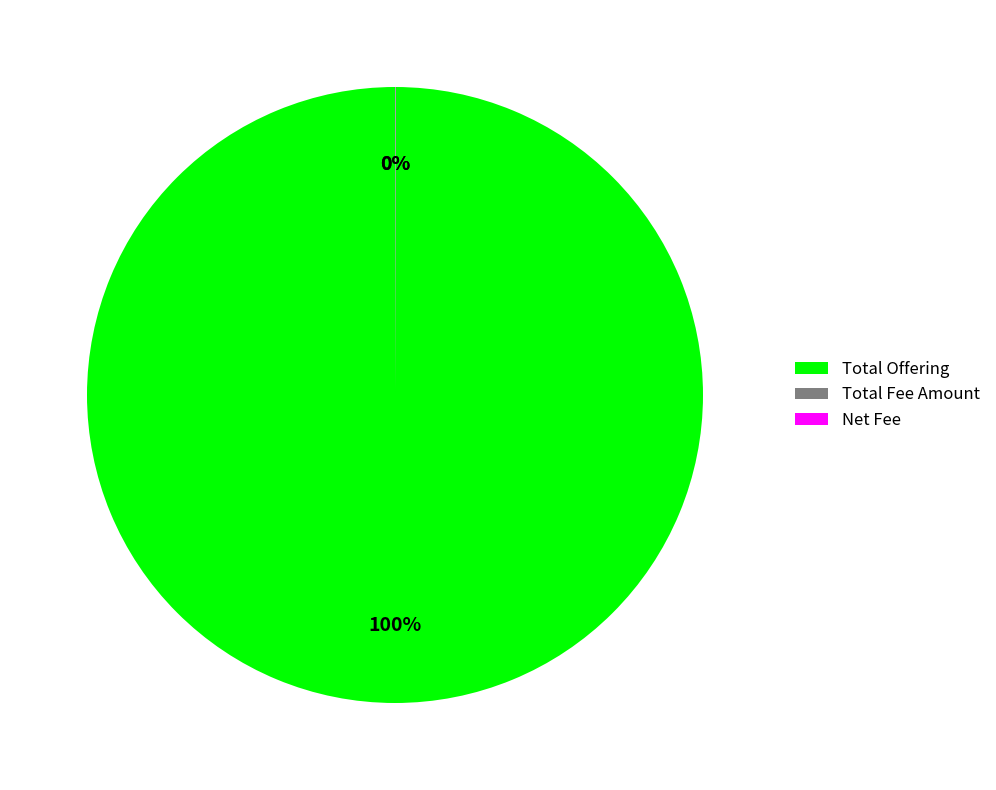

Which slice is the largest?

Total Offering